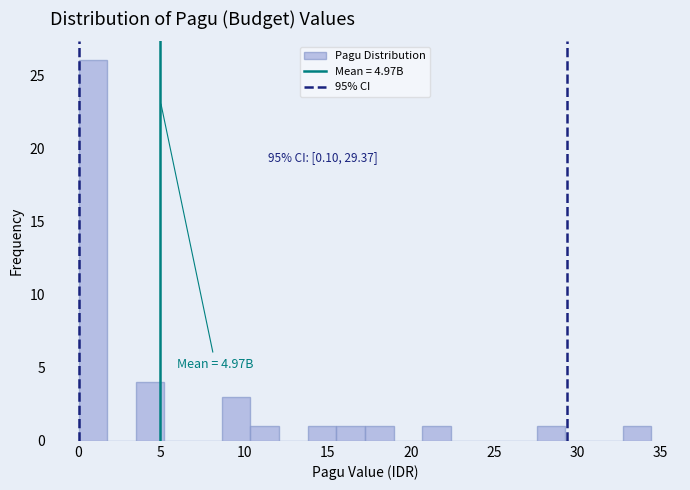

Around what value on the x-axis is the tallest bar? Give the approximate position of its centre, as read against the axis.

1.0